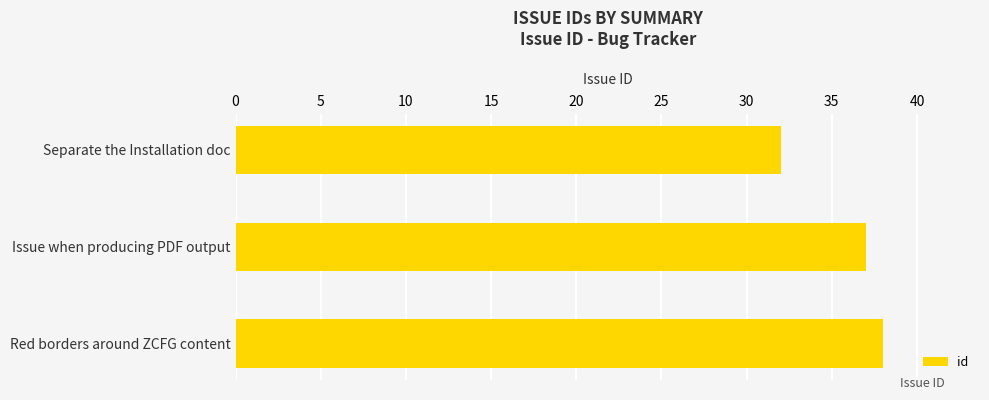

What is the sum of all values?

107